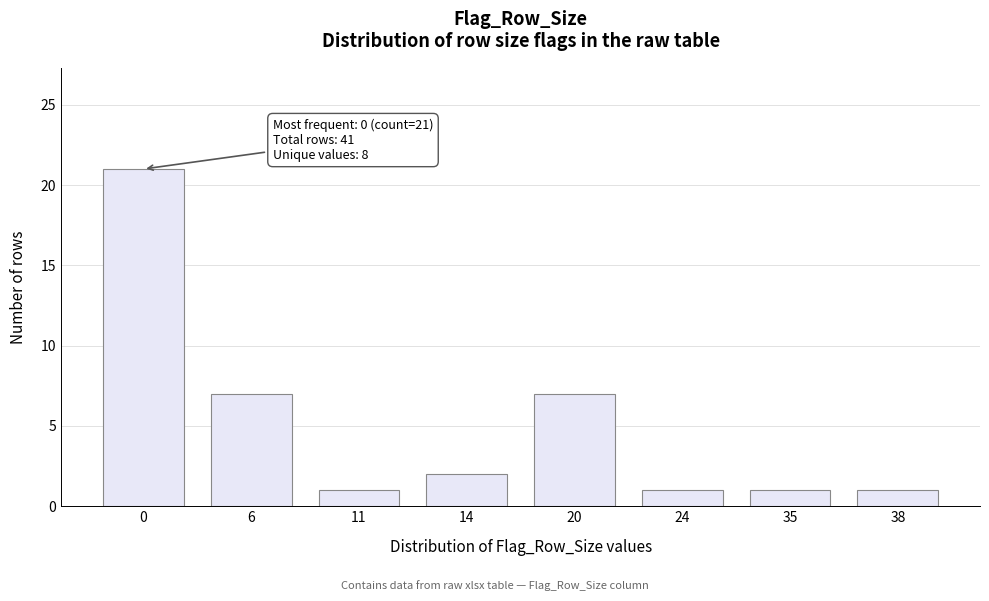

Reading right to left, what are all the values shown in this chart?

38=1	35=1	24=1	20=7	14=2	11=1	6=7	0=21